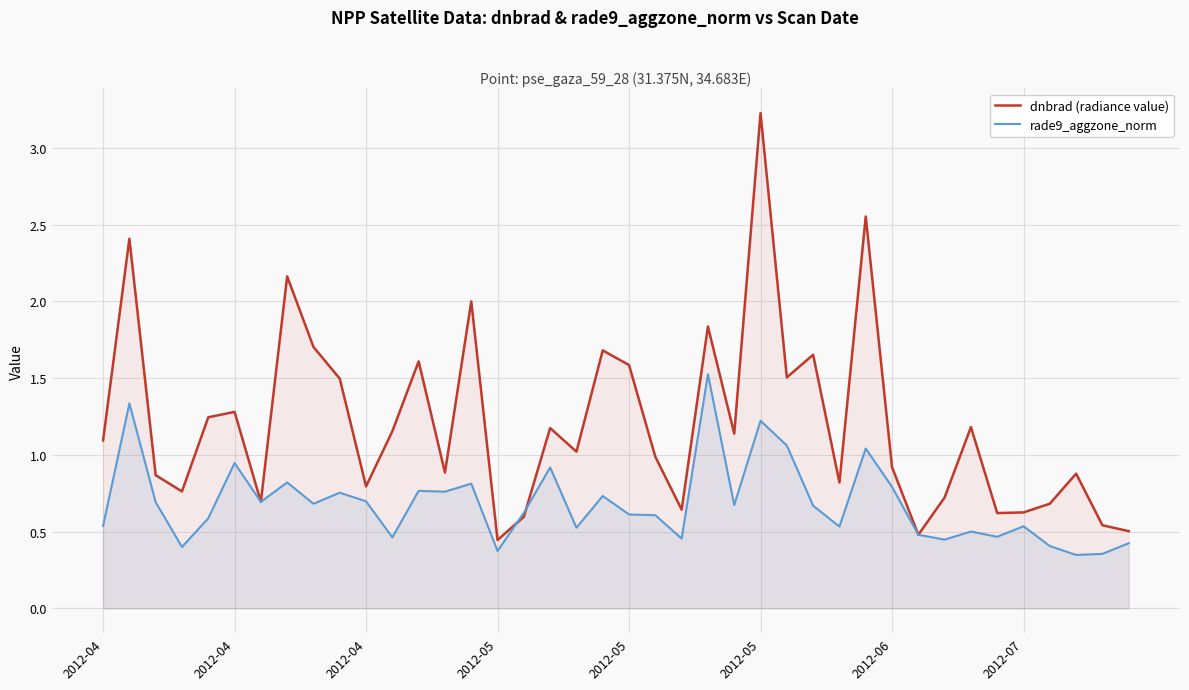

The value of dnbrad (radiance value) at 2012-04 is 1.1. True or false?

True